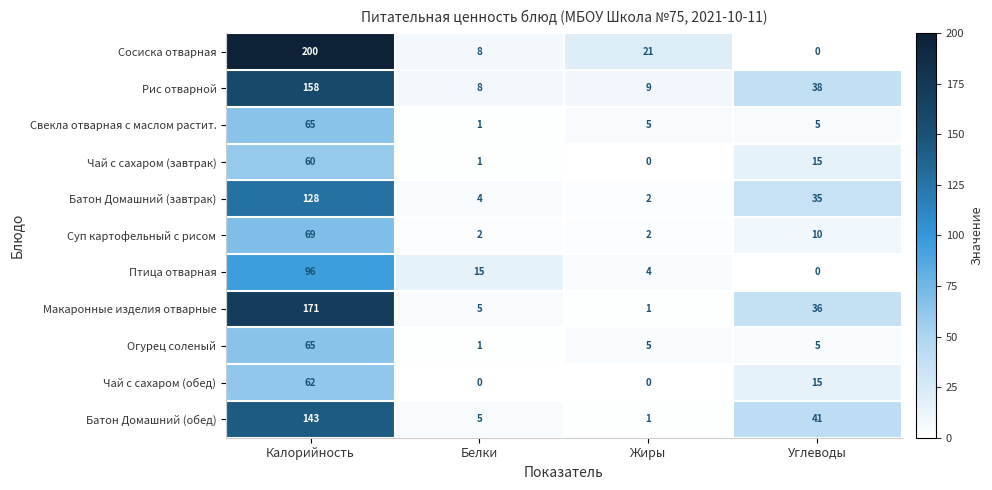

Which series has the largest total across all categories?

Сосиска отварная